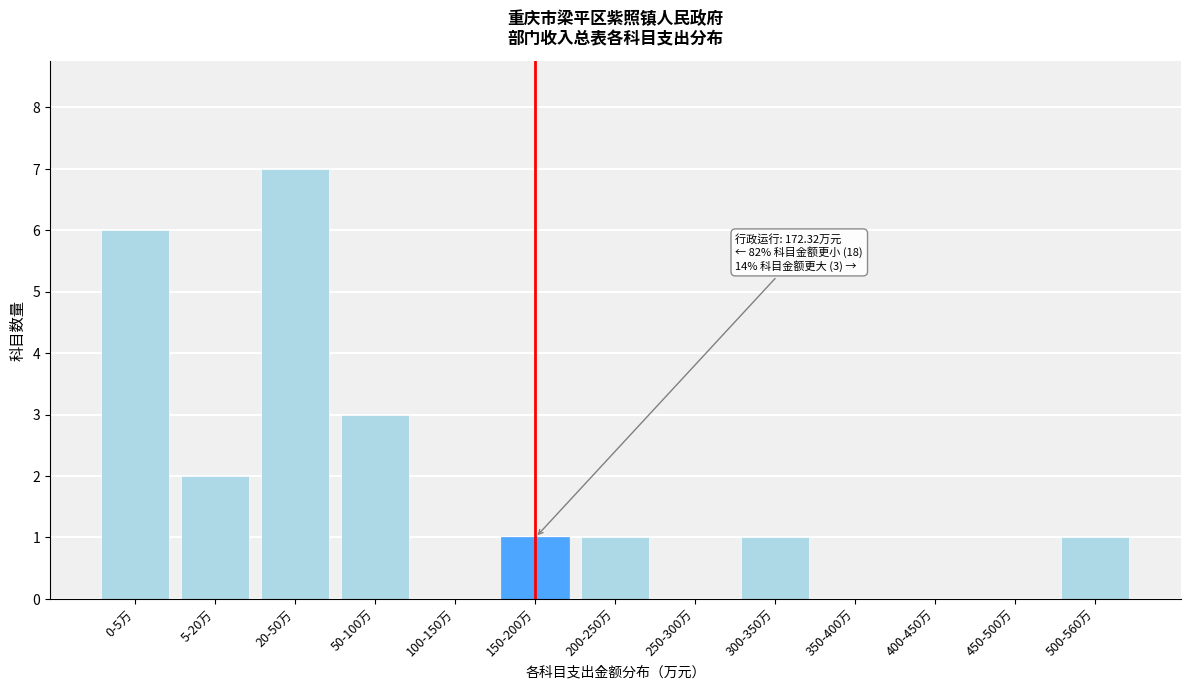

Reading left to right, list all the values displayed in this chart.

0-5万=6	5-20万=2	20-50万=7	50-100万=3	100-150万=0	150-200万=1	200-250万=1	250-300万=0	300-350万=1	350-400万=0	400-450万=0	450-500万=0	500-560万=1